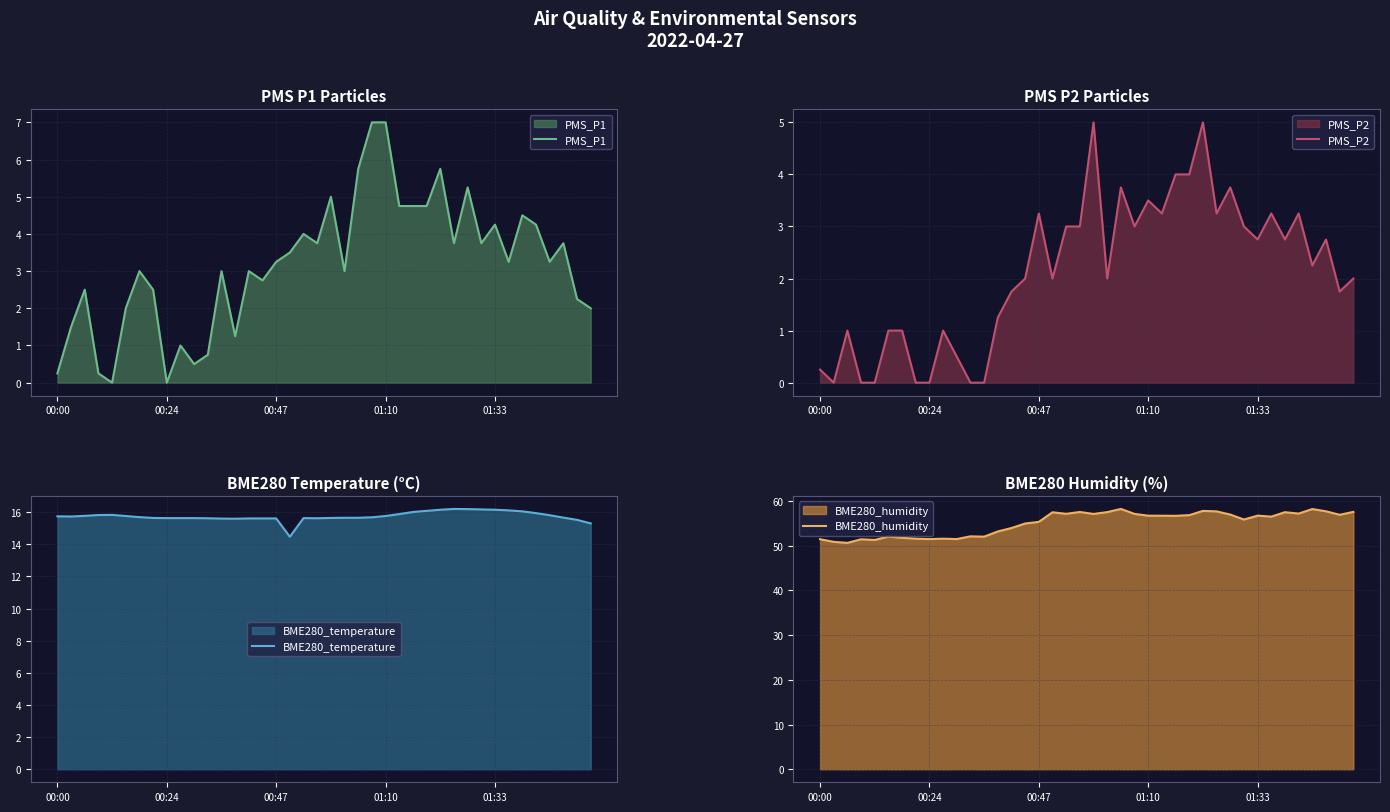

What is the lowest value of the BME280_temperature series?

14.5